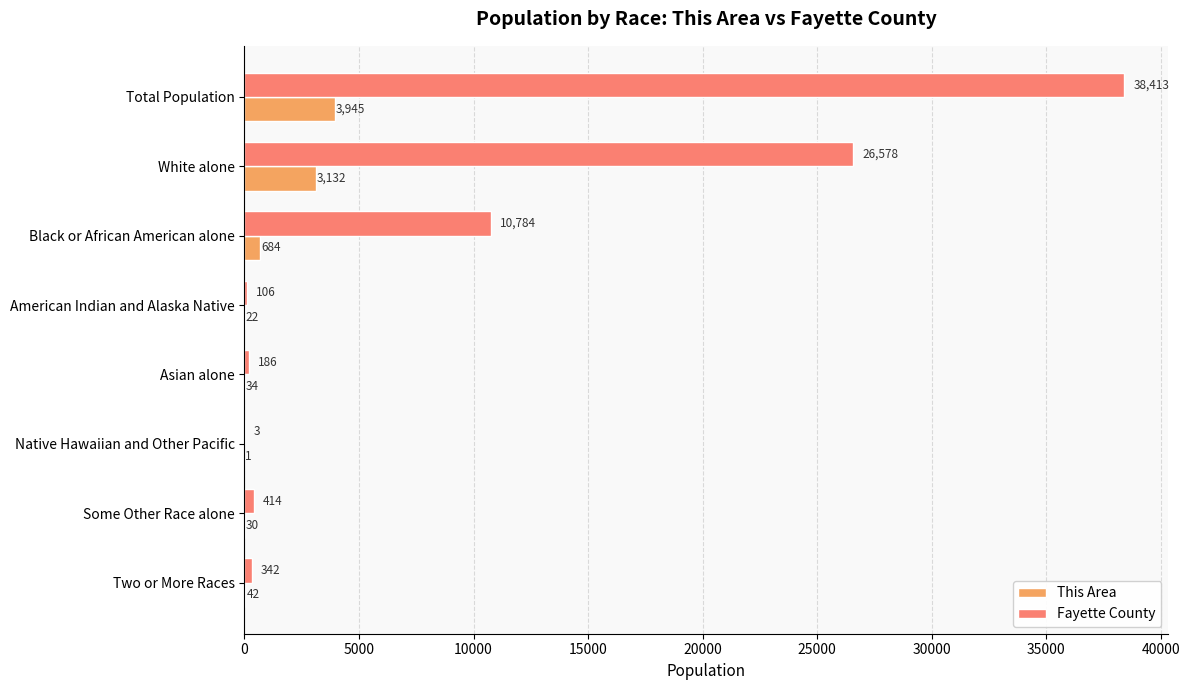

What is the sum of all This Area values?

7890